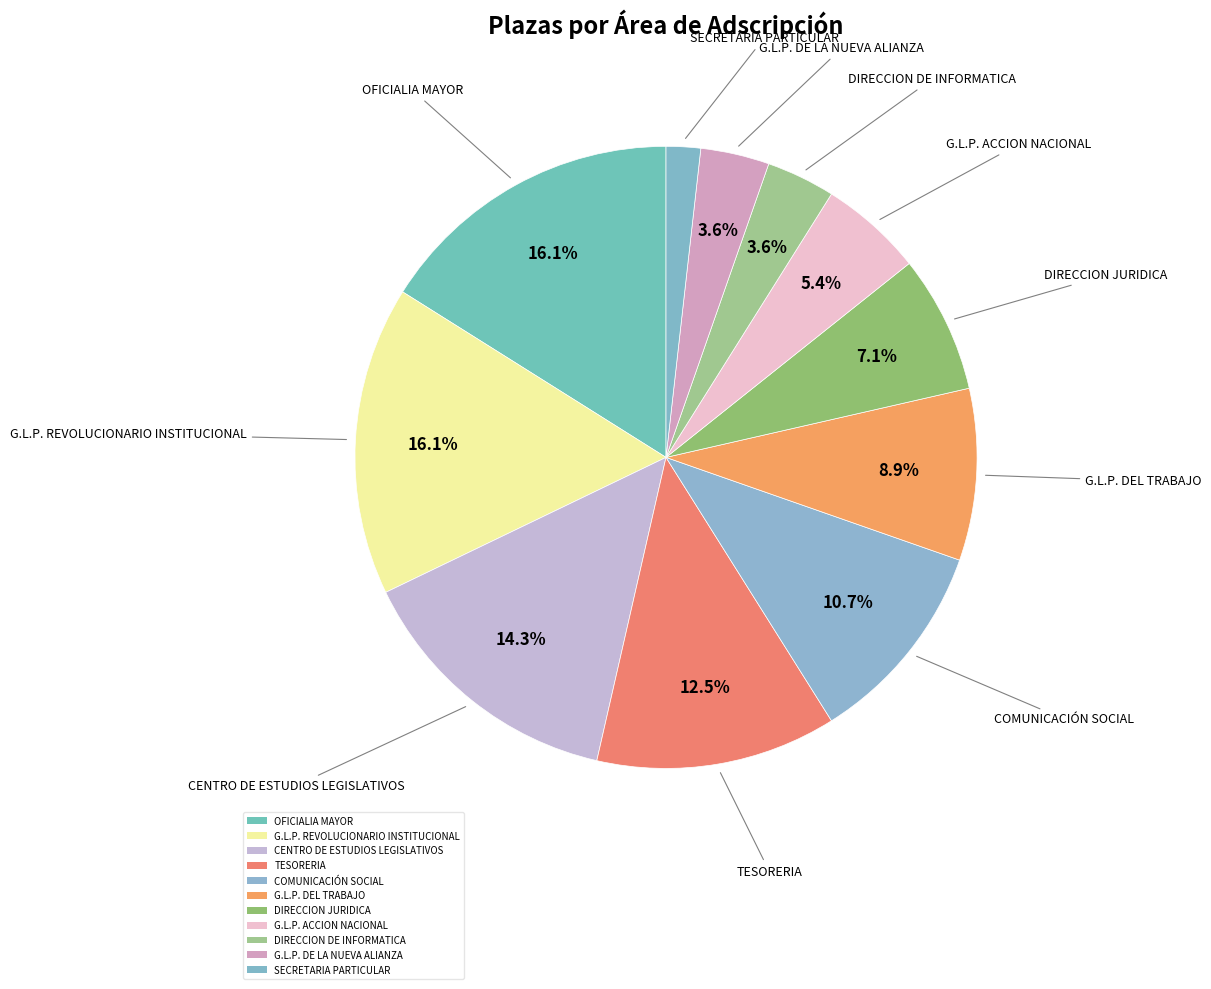

Which slice is the smallest?

SECRETARIA PARTICULAR